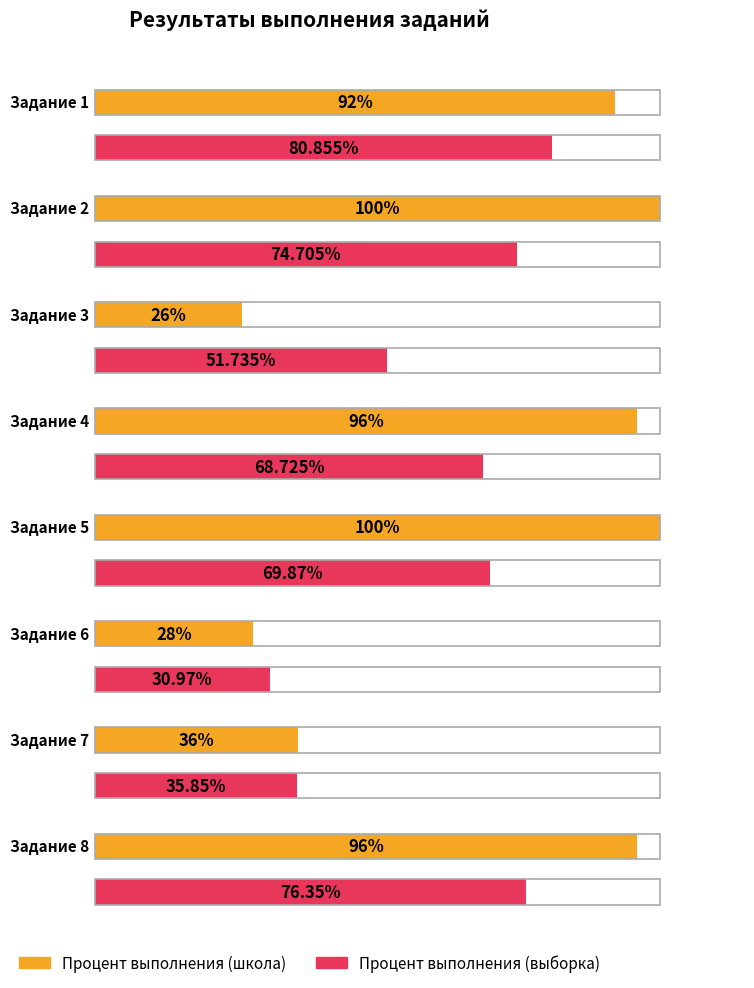

Reading left to right, what are all the values shown in this chart?

Процент выполнения (школа): Задание 1=92.0	Задание 2=100.0	Задание 3=26.0	Задание 4=96.0	Задание 5=100.0	Задание 6=28.0	Задание 7=36.0	Задание 8=96.0
Процент выполнения (выборка): Задание 1=80.9	Задание 2=74.7	Задание 3=51.7	Задание 4=68.7	Задание 5=69.9	Задание 6=31.0	Задание 7=35.9	Задание 8=76.3